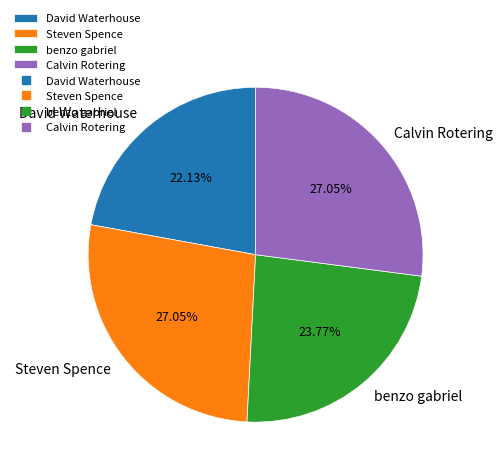

Which category has the smallest portion of the pie?

David Waterhouse